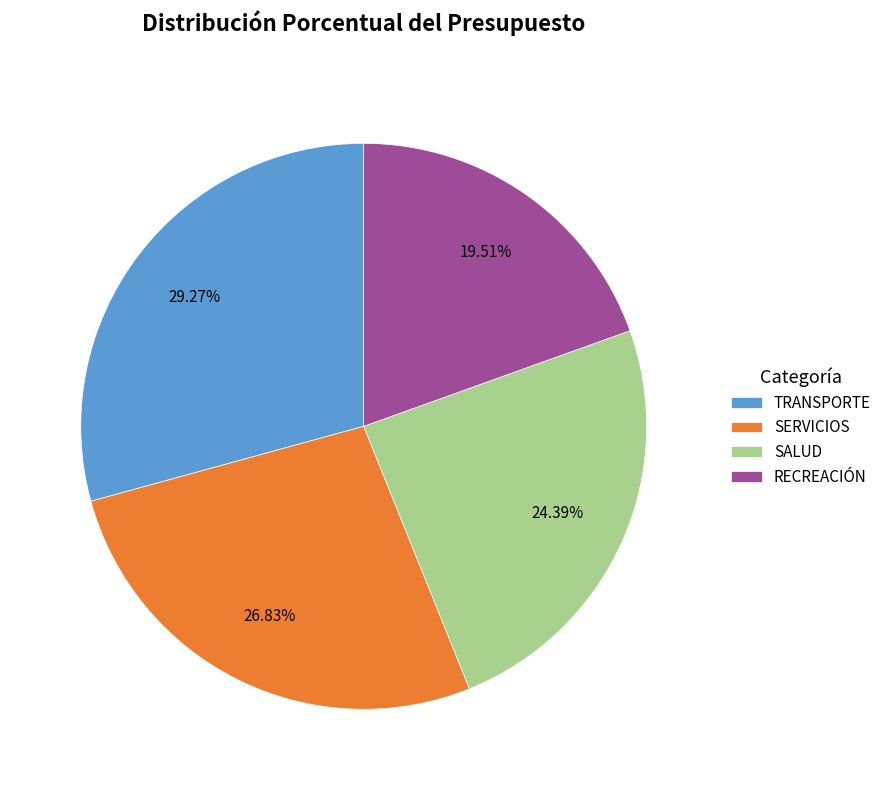

Is it true that SERVICIOS is 27% of the pie?

True